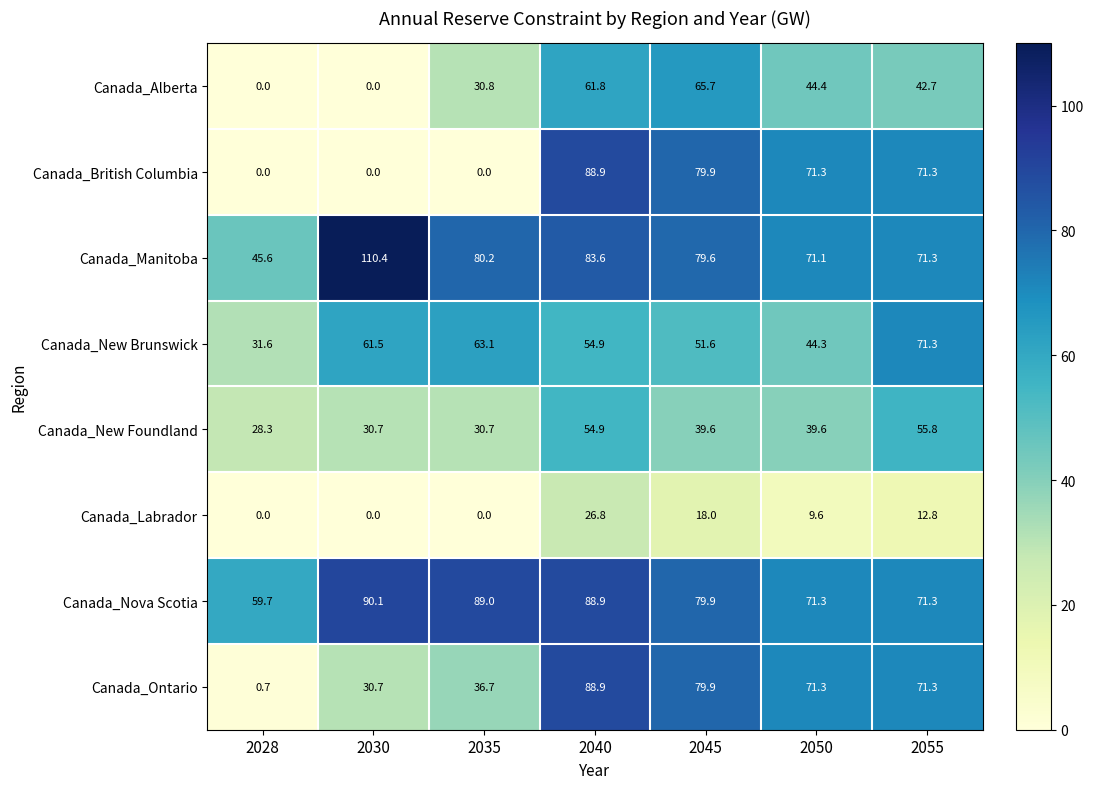

Count the number of categories in the chart.

7